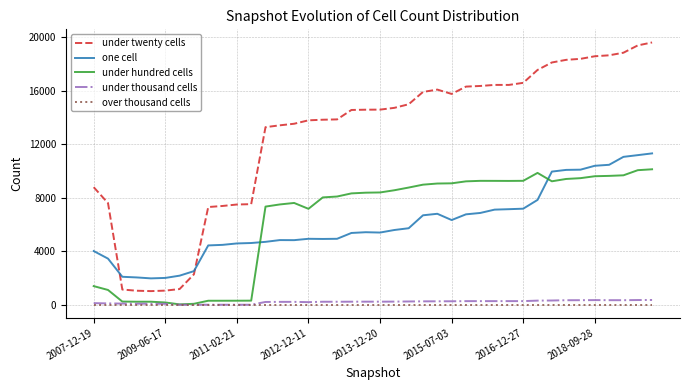

What is the maximum value for one cell?

11326